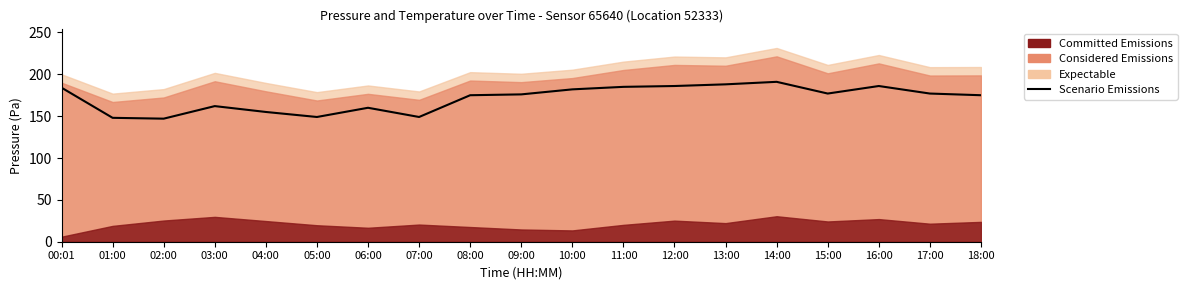

What is the label of the 14th point from the right?

05:00